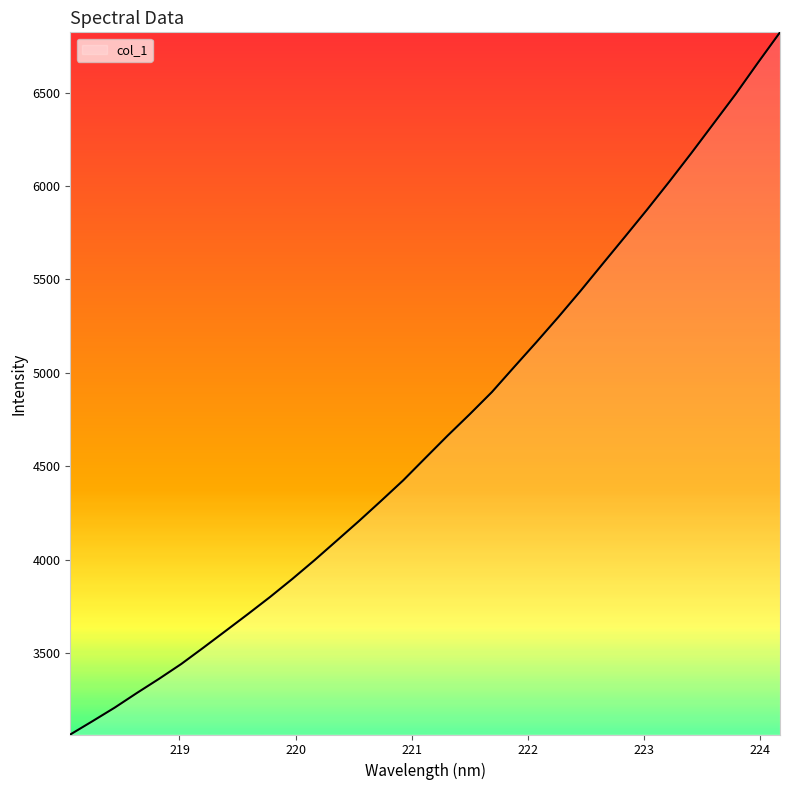

What is the average value?

4684.8